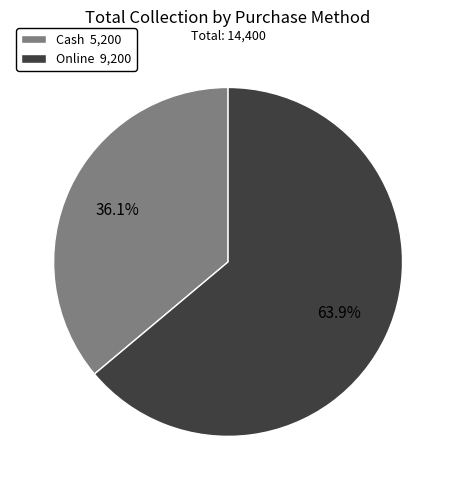

What is the majority slice?

Online